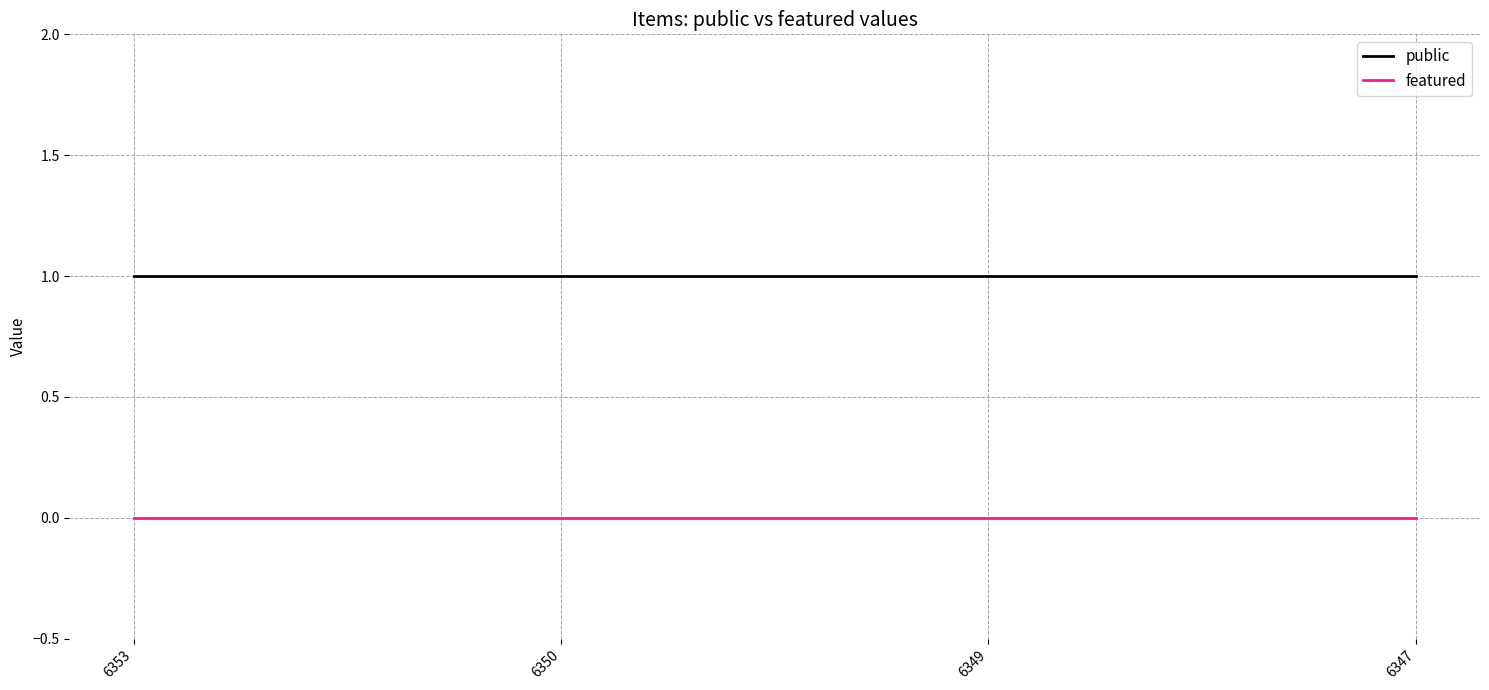

True or false: public has more than 1 points higher than both neighbors.

False